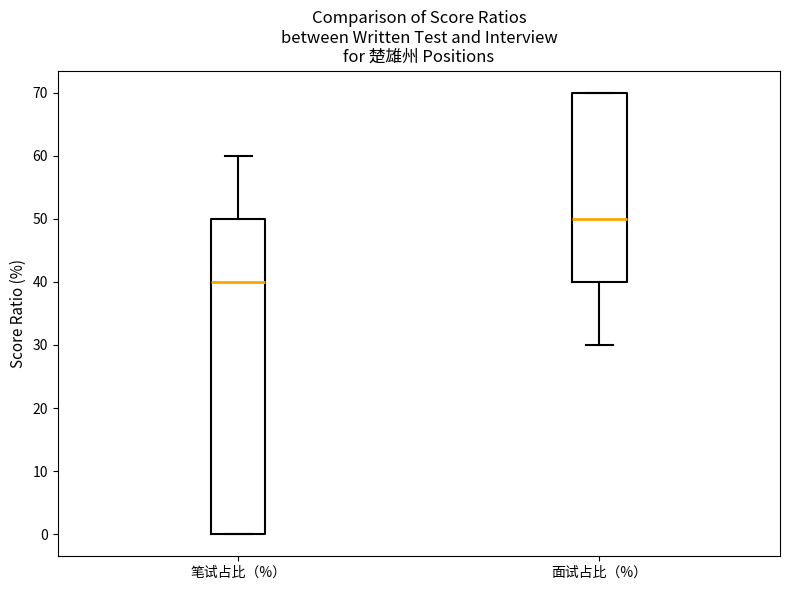

Reading left to right, read every box against the y-axis: the position of its median line, the range the box covers, and the ends of its whiskers. The values are not printed on the chart, so give them approximately, as read against the axis.

笔试占比（%）: median 40, box 0 to 50, whiskers 0 to 60
面试占比（%）: median 50, box 40 to 70, whiskers 30 to 70